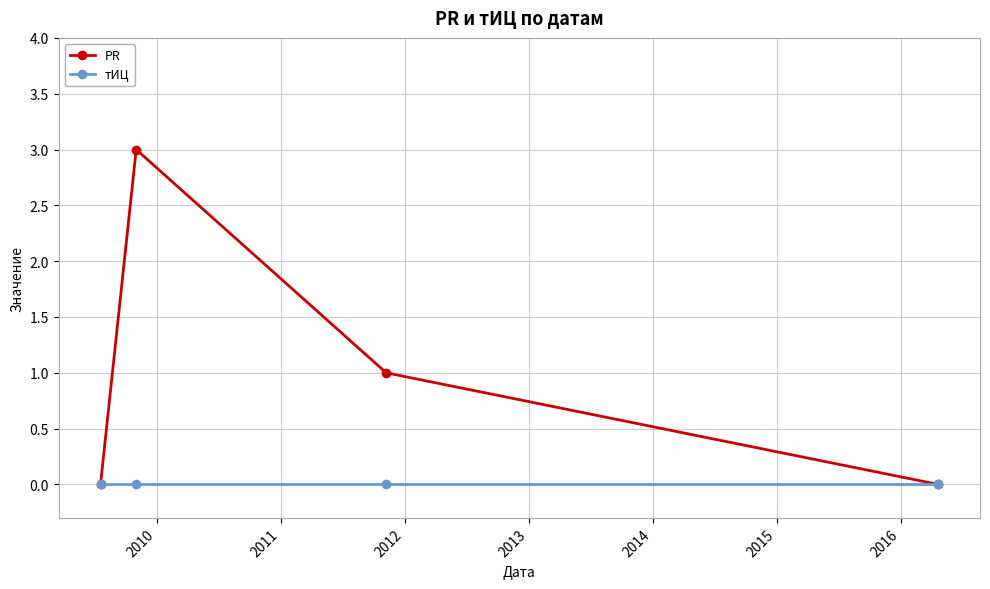

How many distinct data groups are displayed?

2